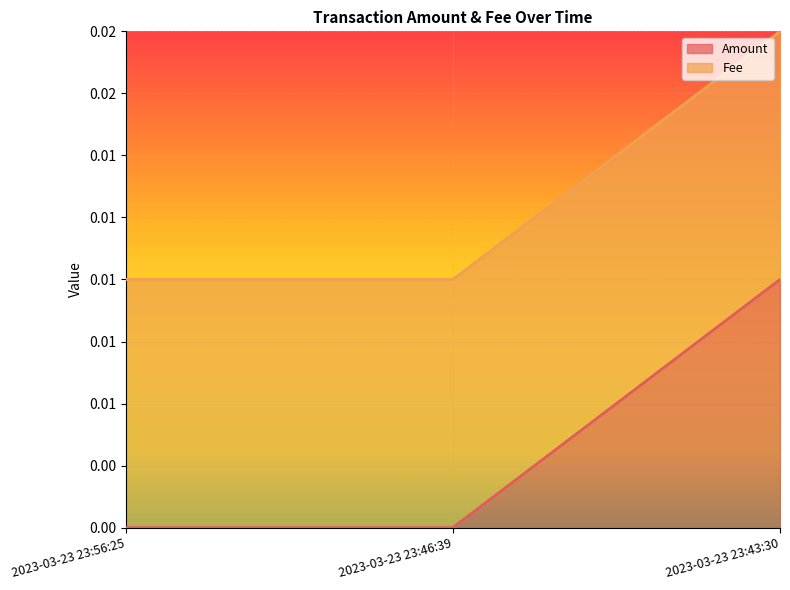

Rank the categories by value from lowest to highest.

2023-03-23 23:56:25, 2023-03-23 23:46:39, 2023-03-23 23:43:30